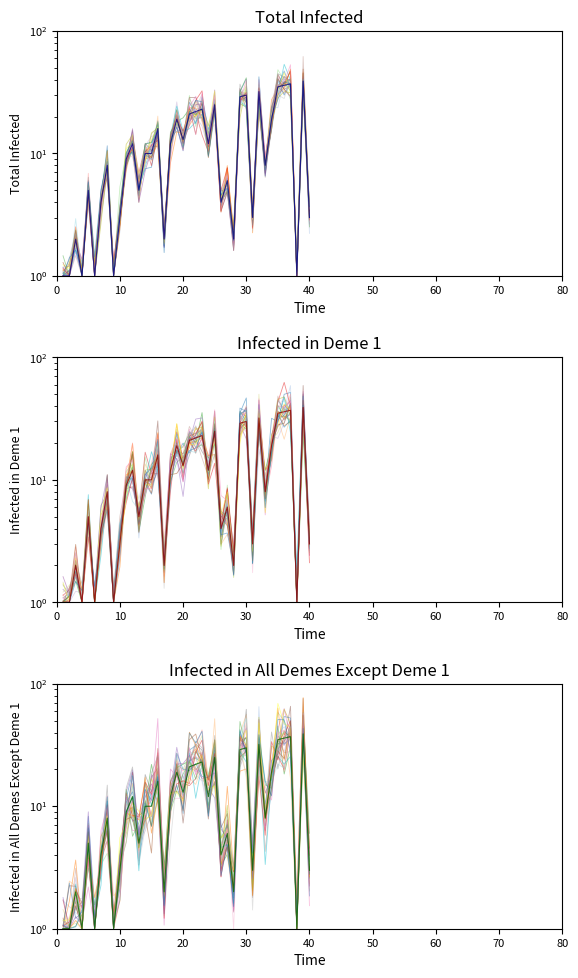

Is it true that the value at 20 is 9?

False